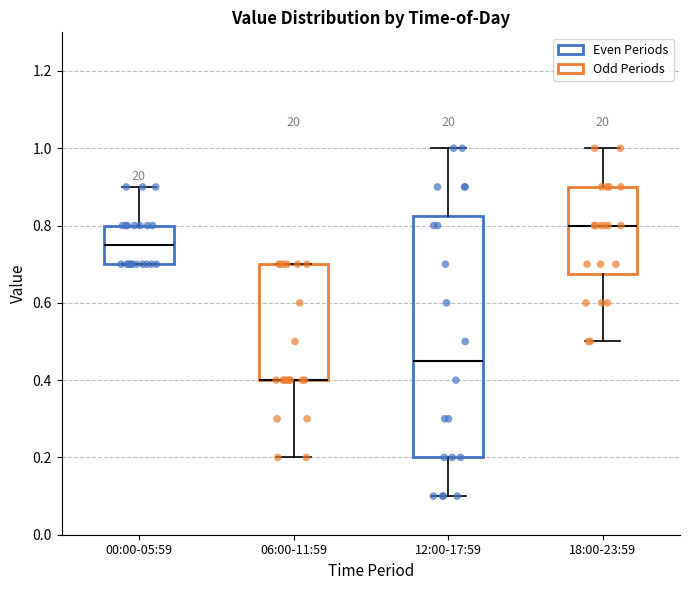

Where does the lower whisker of the box for 12:00-17:59 end on the y-axis? The values are not printed on the chart, so give them approximately, as read against the axis.

0.10